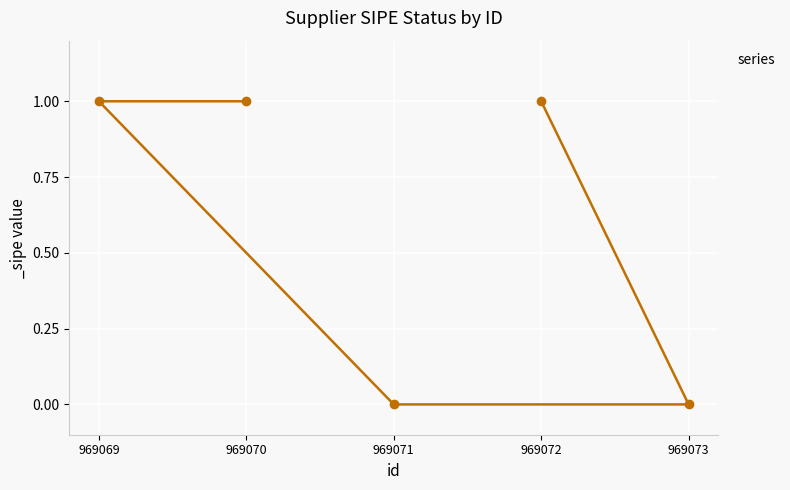

Reading left to right, list all the values displayed in this chart.

1	1	0	1	0